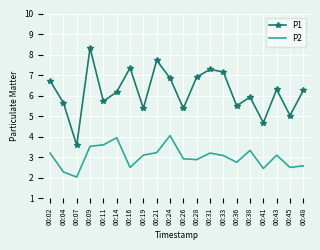

At how many categories does at least one series exceed 6?

11